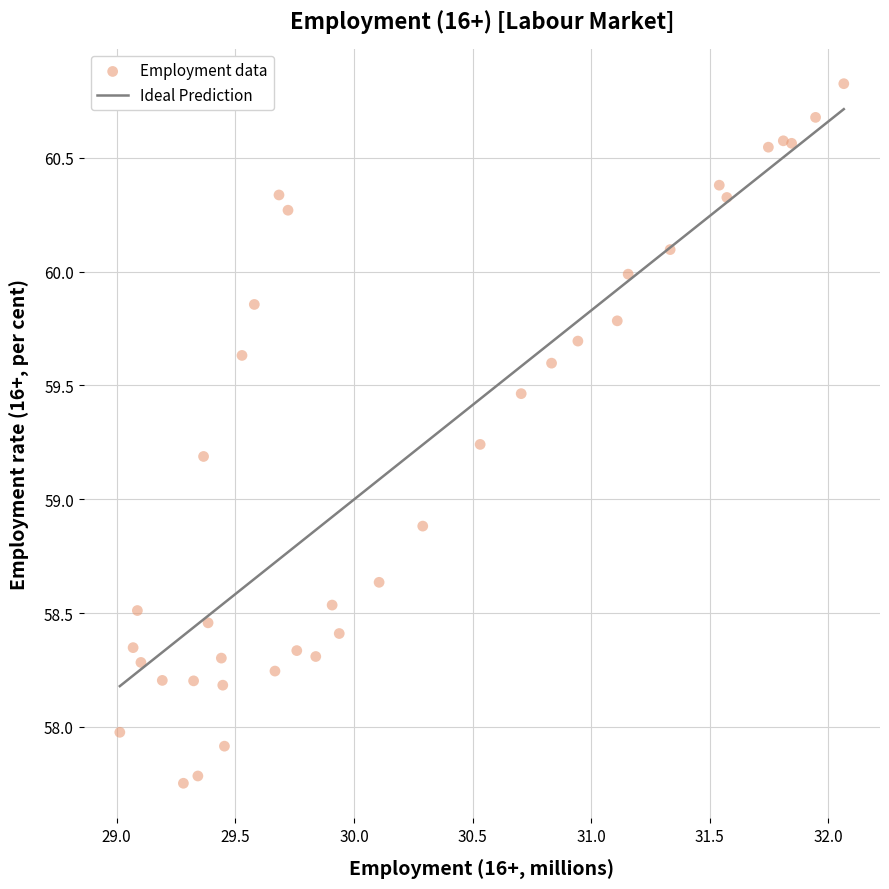

What Y value in the scatter plot is closest to 59?

58.9